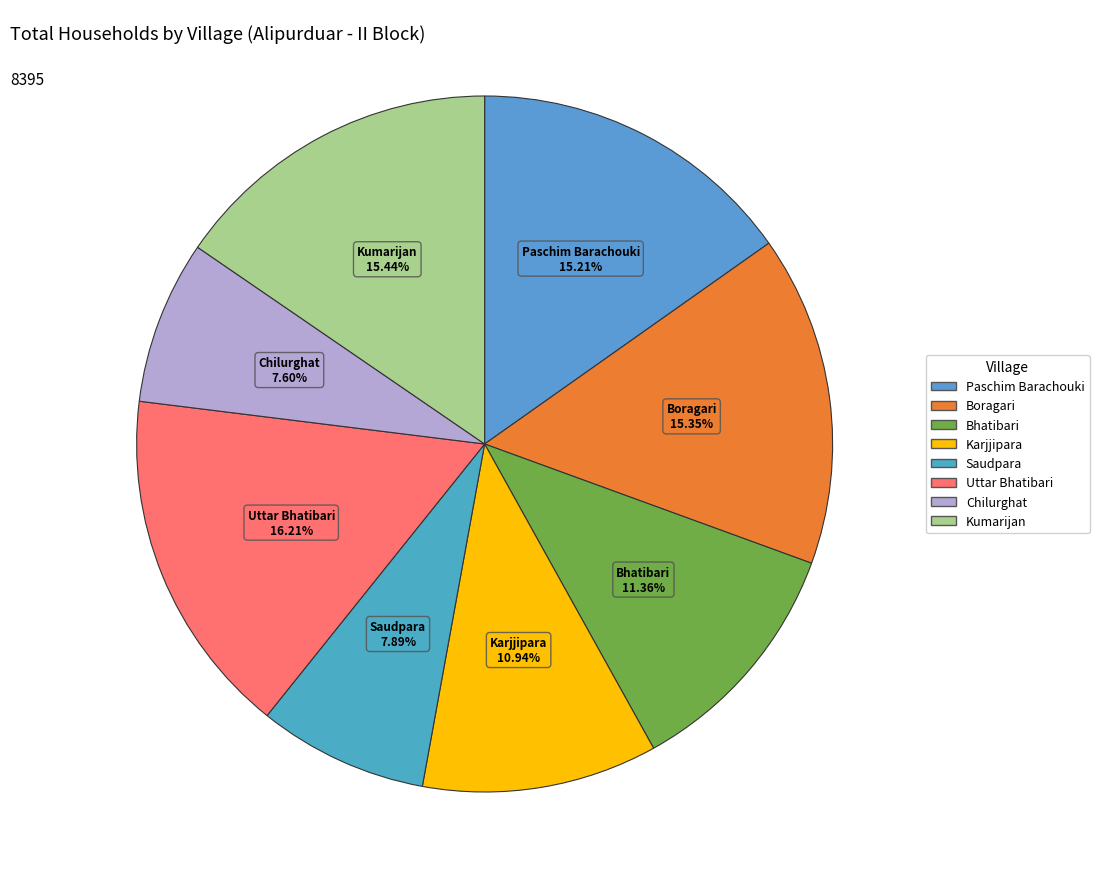

Approximately how many times larger is the value at Bhatibari compared to Saudpara?

1.4